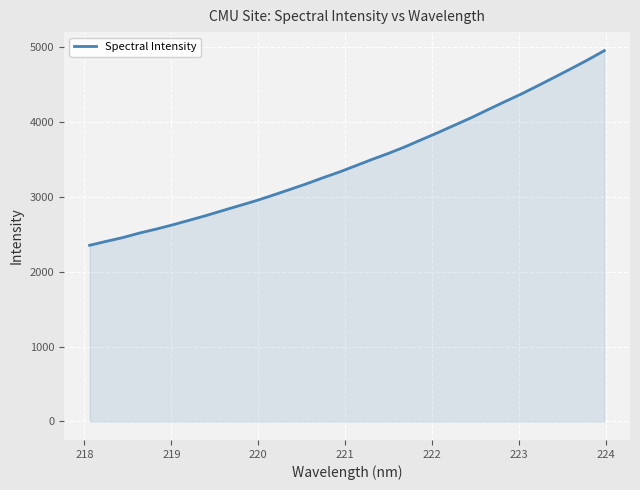

What is the difference between the second highest and minimum values?

2476.6